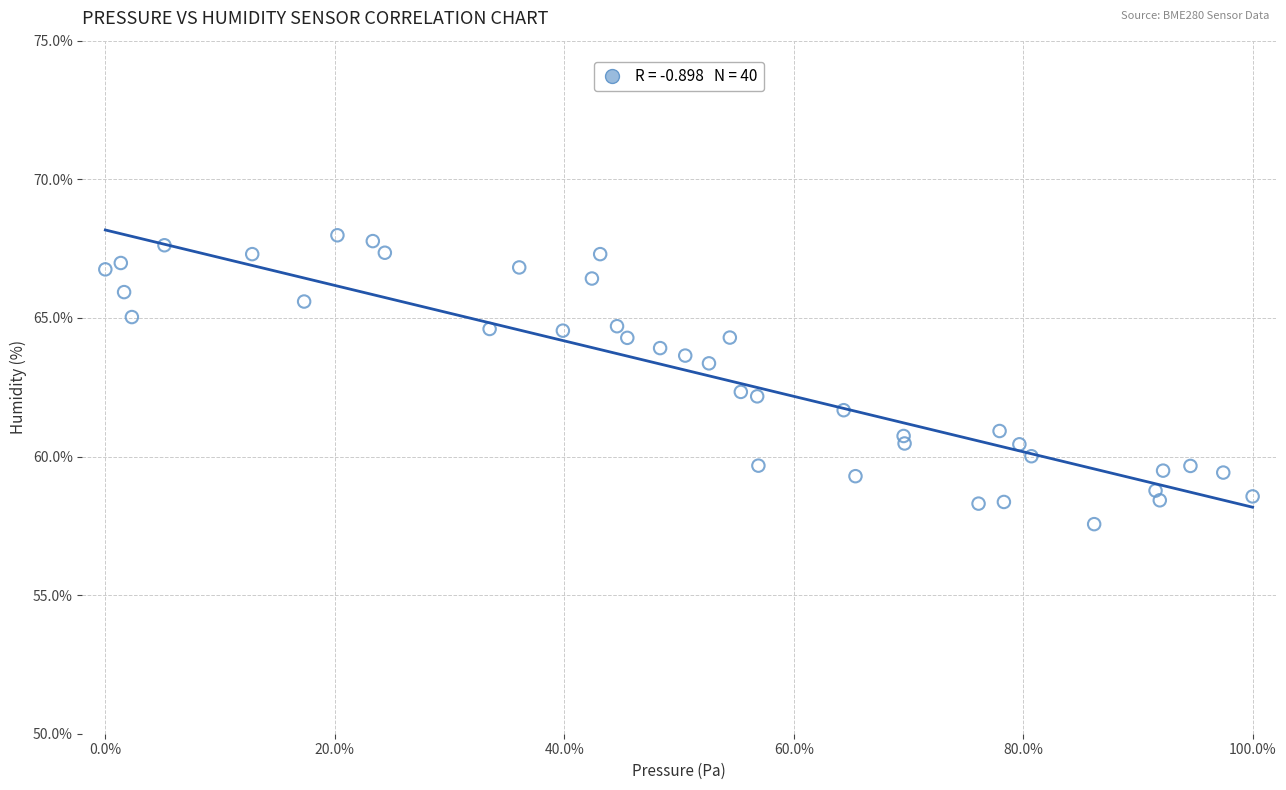

What is the range of X values (max minus min)?

100.0